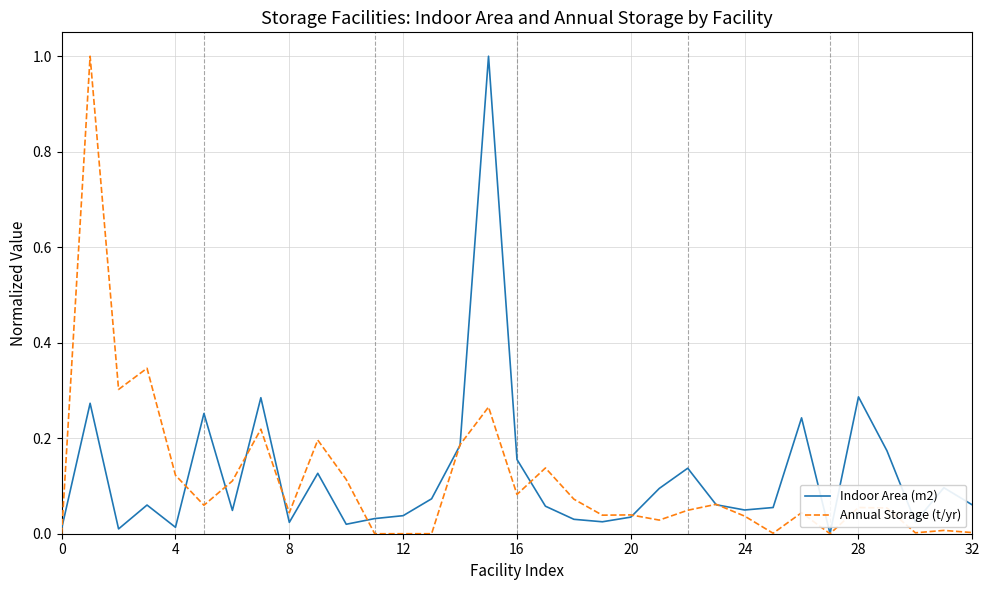

What are all the series names shown in the legend?

Indoor Area (m2), Annual Storage (t/yr)